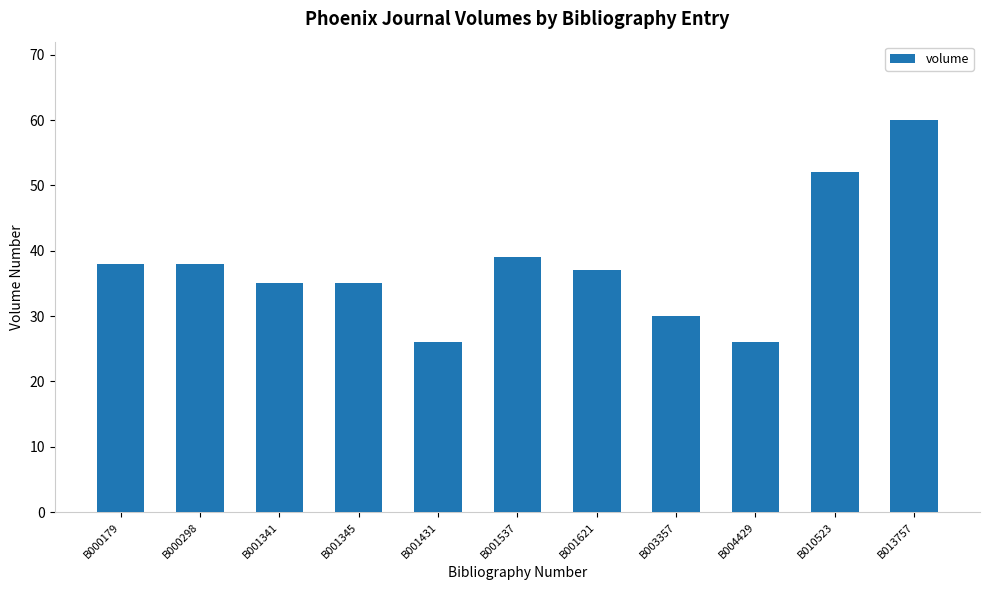

Where does the data first go above 37?

B000179